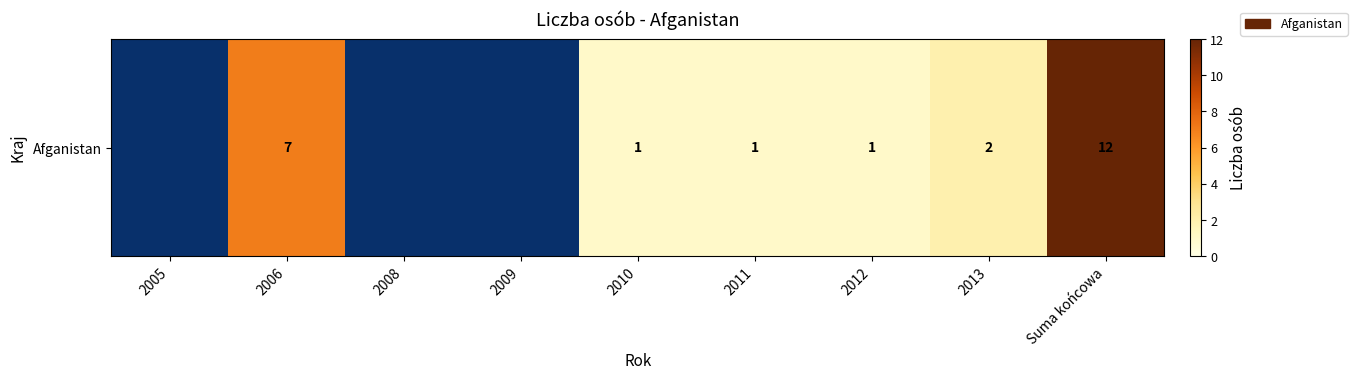

Which category has the lowest value across all series?

2010